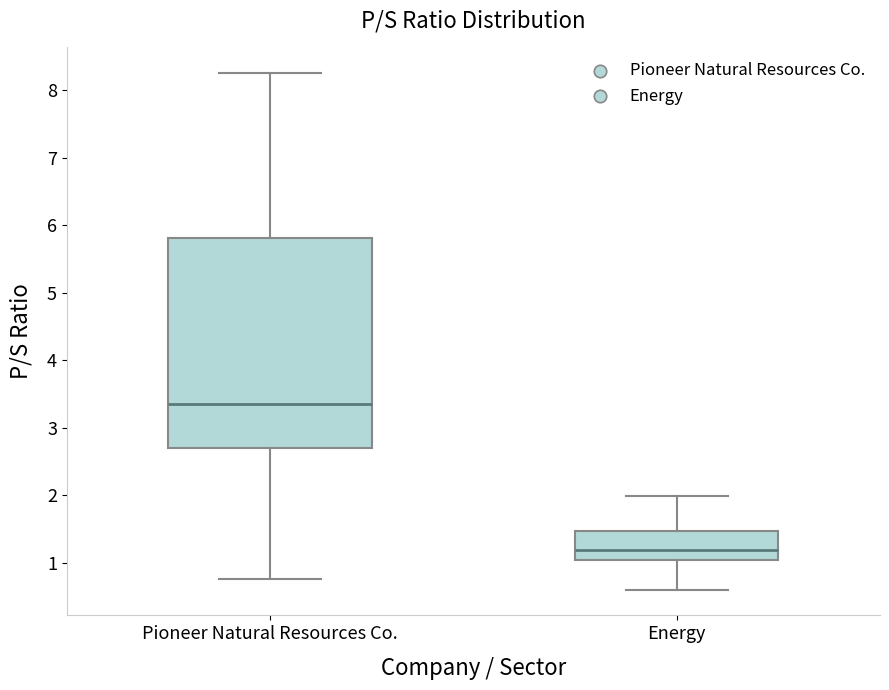

Where does the lower whisker of the box for Pioneer Natural Resources Co. end on the y-axis? The values are not printed on the chart, so give them approximately, as read against the axis.

0.8